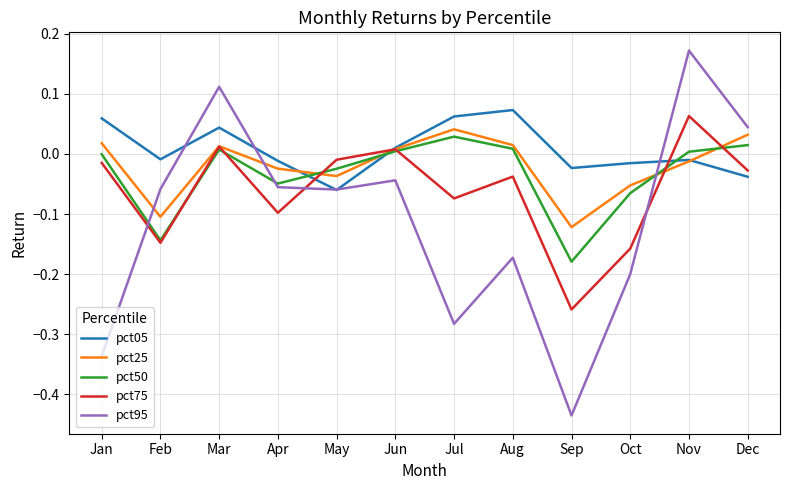

The value of pct95 at Apr is -0.1. True or false?

True